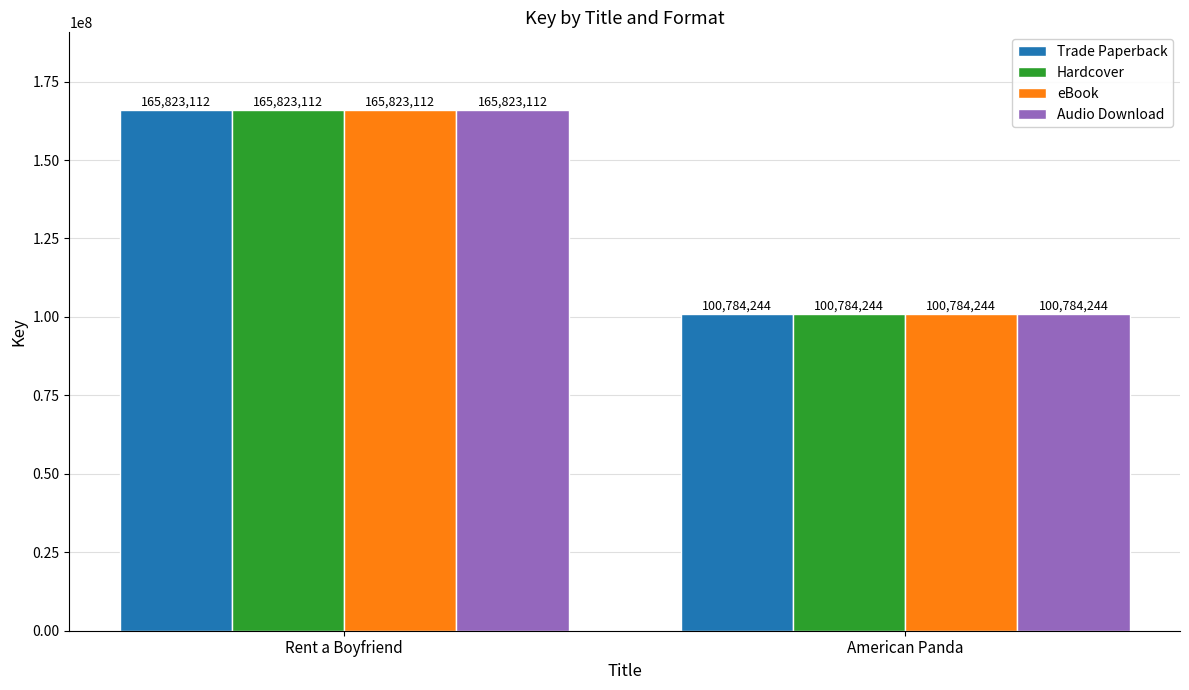

Rank the categories by Trade Paperback value from lowest to highest.

American Panda, Rent a Boyfriend